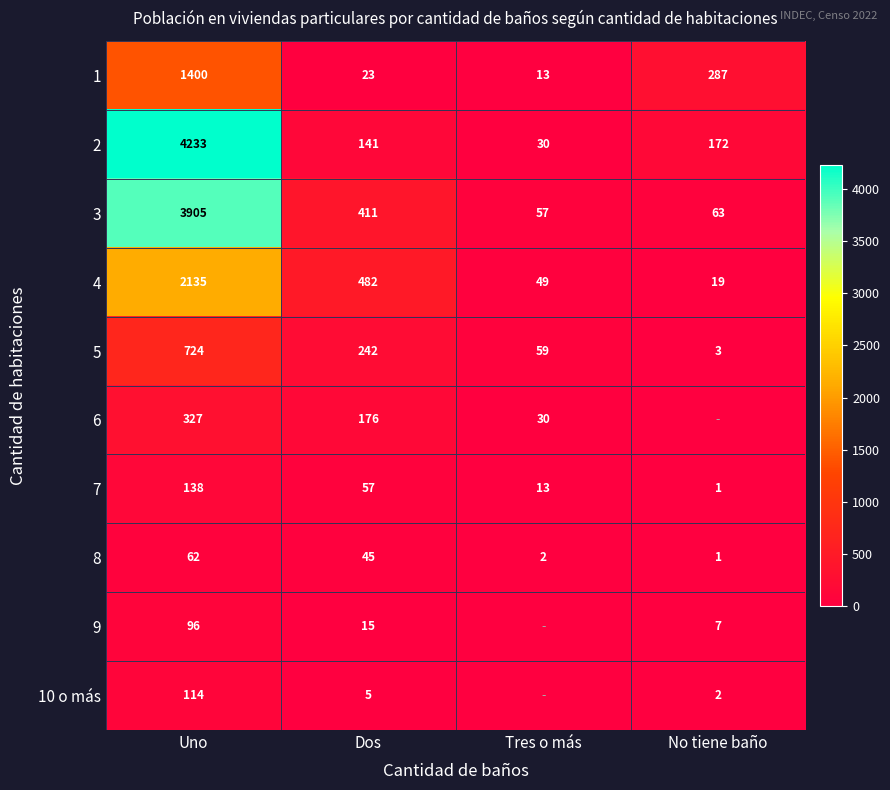

What is the difference between the highest and lowest values at Uno?

4171